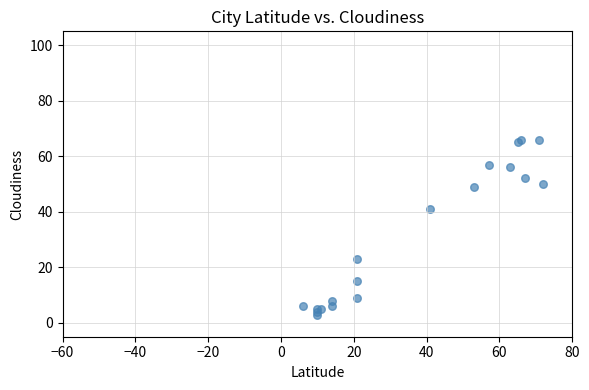

What Y value in the scatter plot is closest to 34?

41